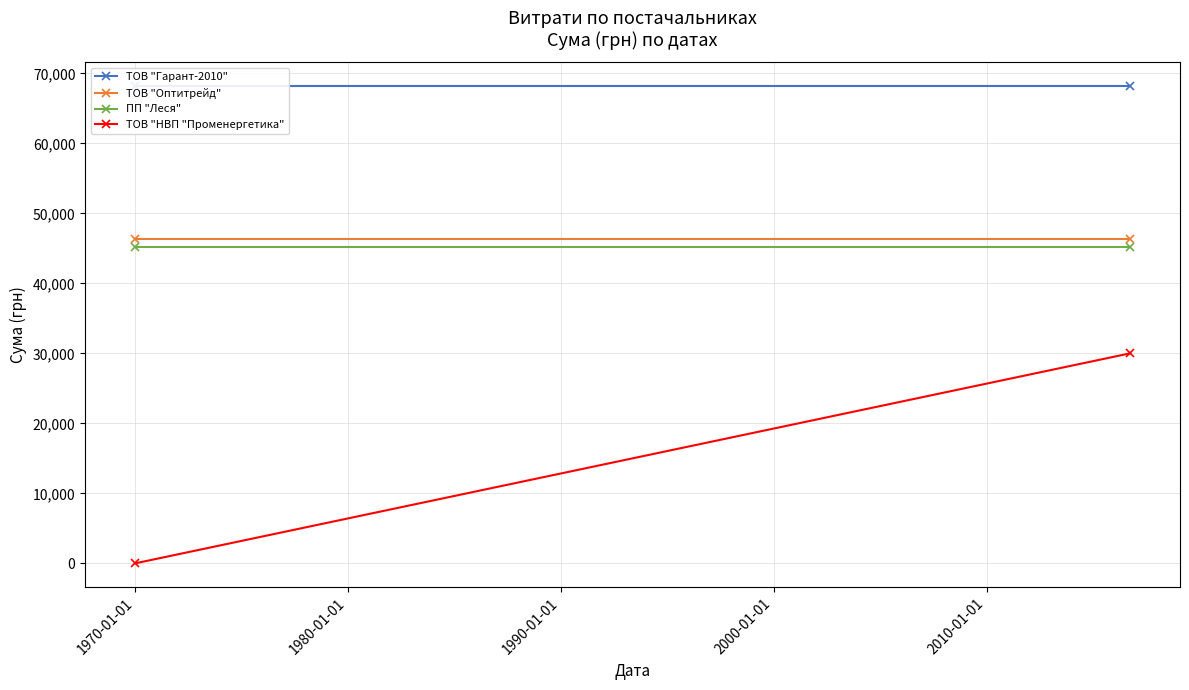

What is the maximum value shown in the chart?

68183.4